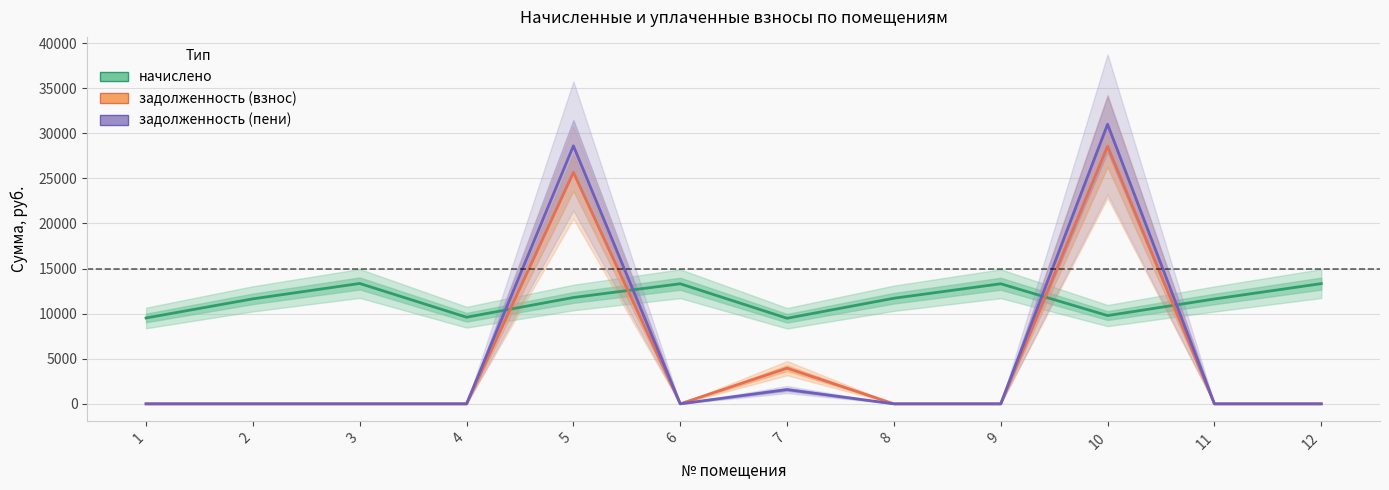

What is the spread (max minus min) of values at 8?

11707.9